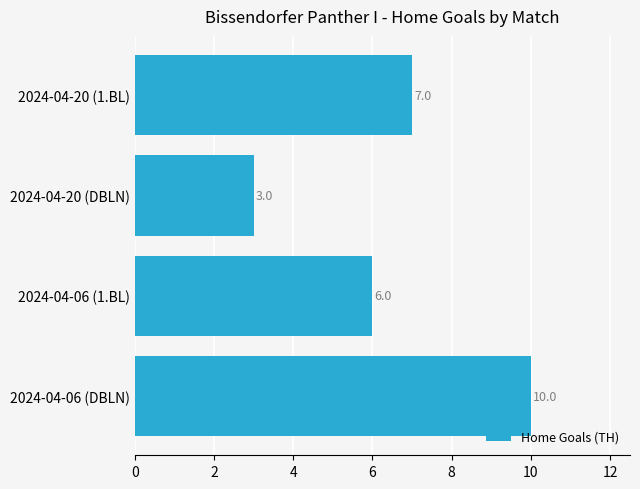

Rank the categories by value from highest to lowest.

2024-04-06 (DBLN), 2024-04-20 (1.BL), 2024-04-06 (1.BL), 2024-04-20 (DBLN)